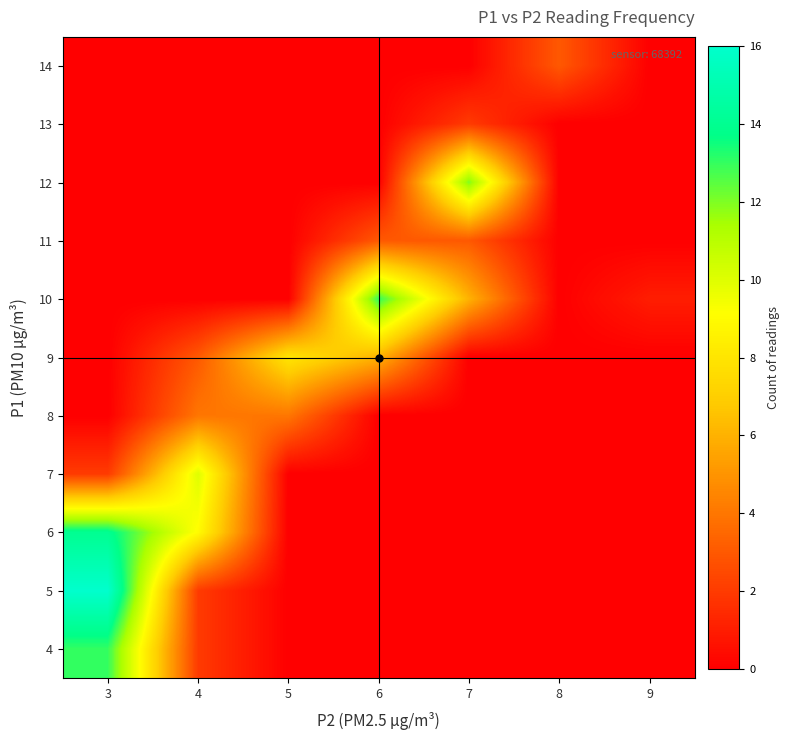

At which category is the sum across all series the highest?

3